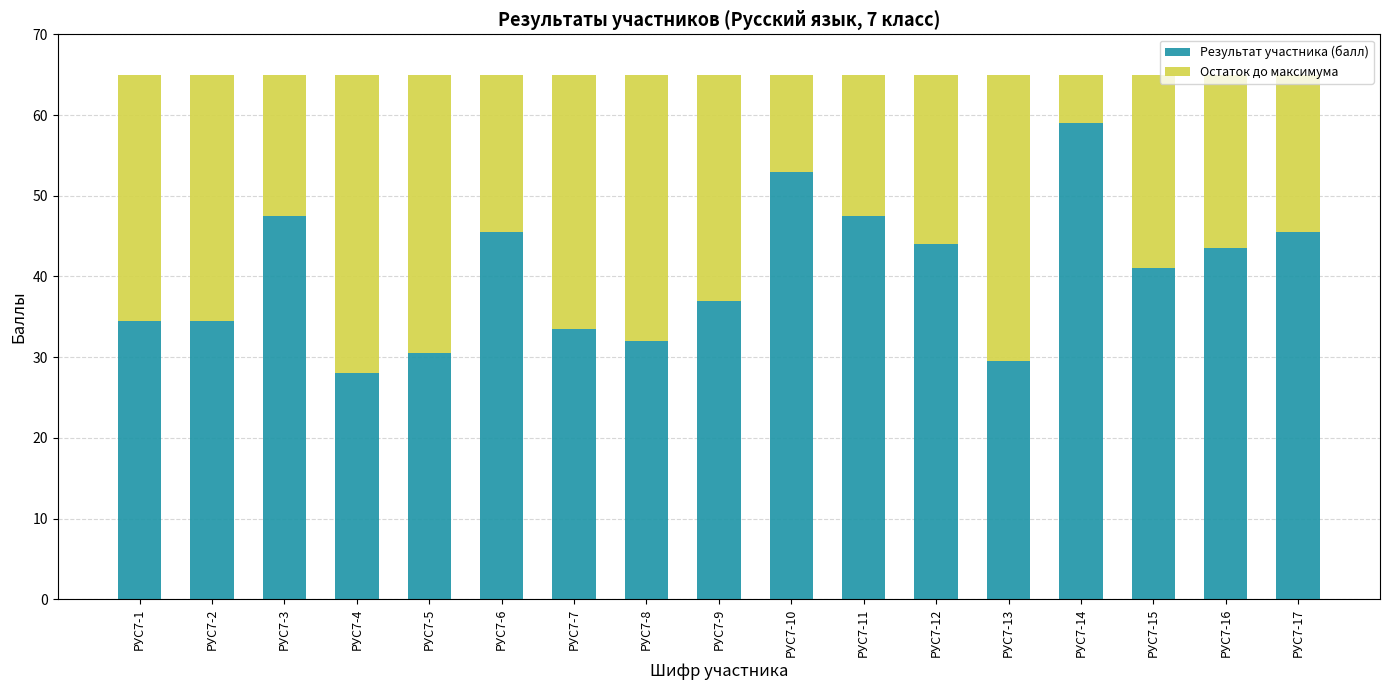

Count the number of data series in this chart.

2